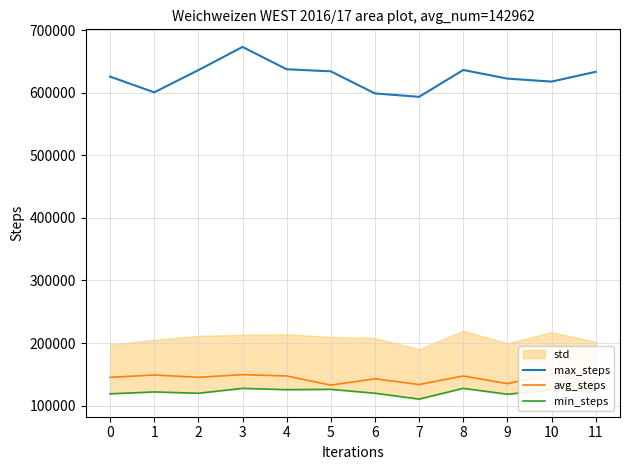

What is the total value across all series at 11?

891448